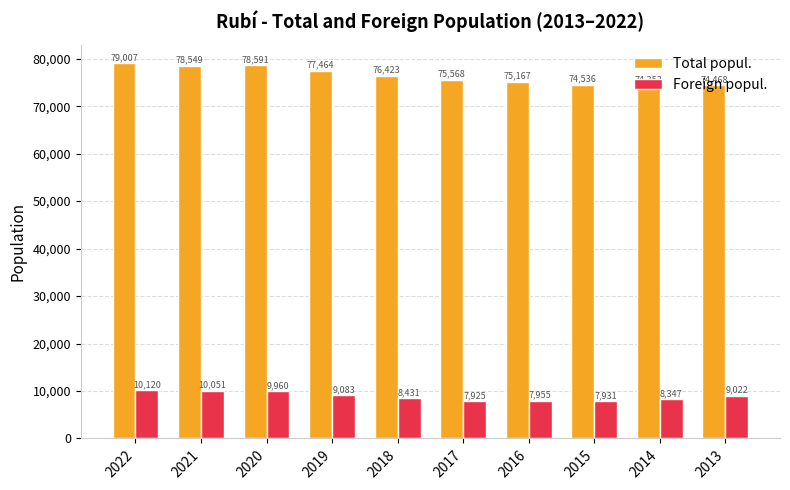

How many categories are shown in the chart?

10